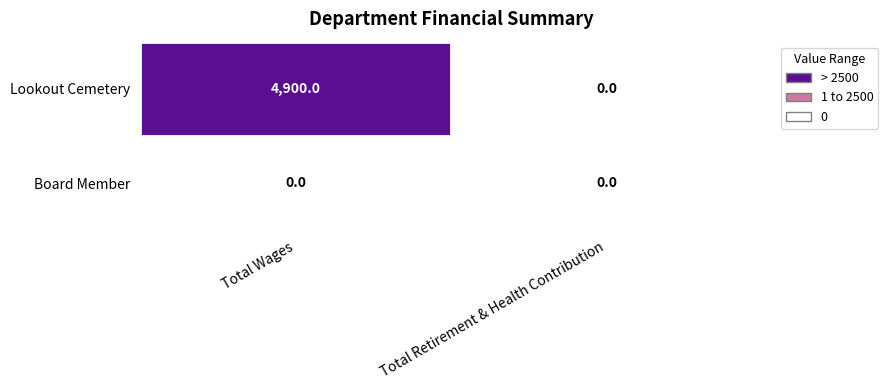

Reading left to right, extract all data points from this chart.

Lookout Cemetery: Total Wages=4900	Total Retirement & Health Contribution=0
Board Member: Total Wages=0	Total Retirement & Health Contribution=0